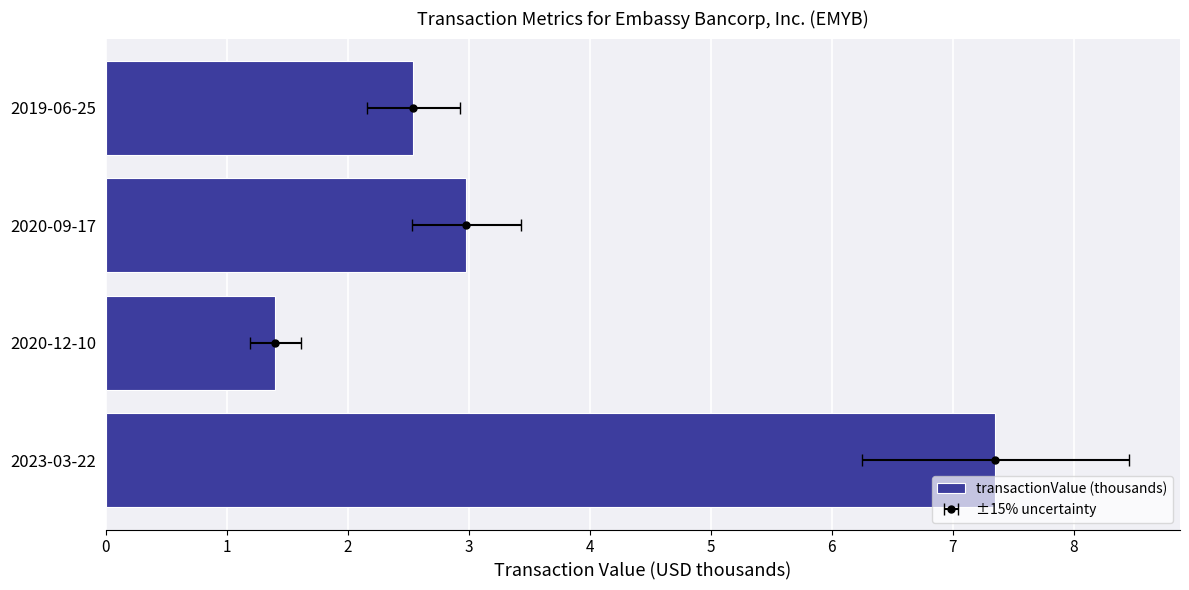

Is it true that the value at 2023-03-22 is 13.0?

False